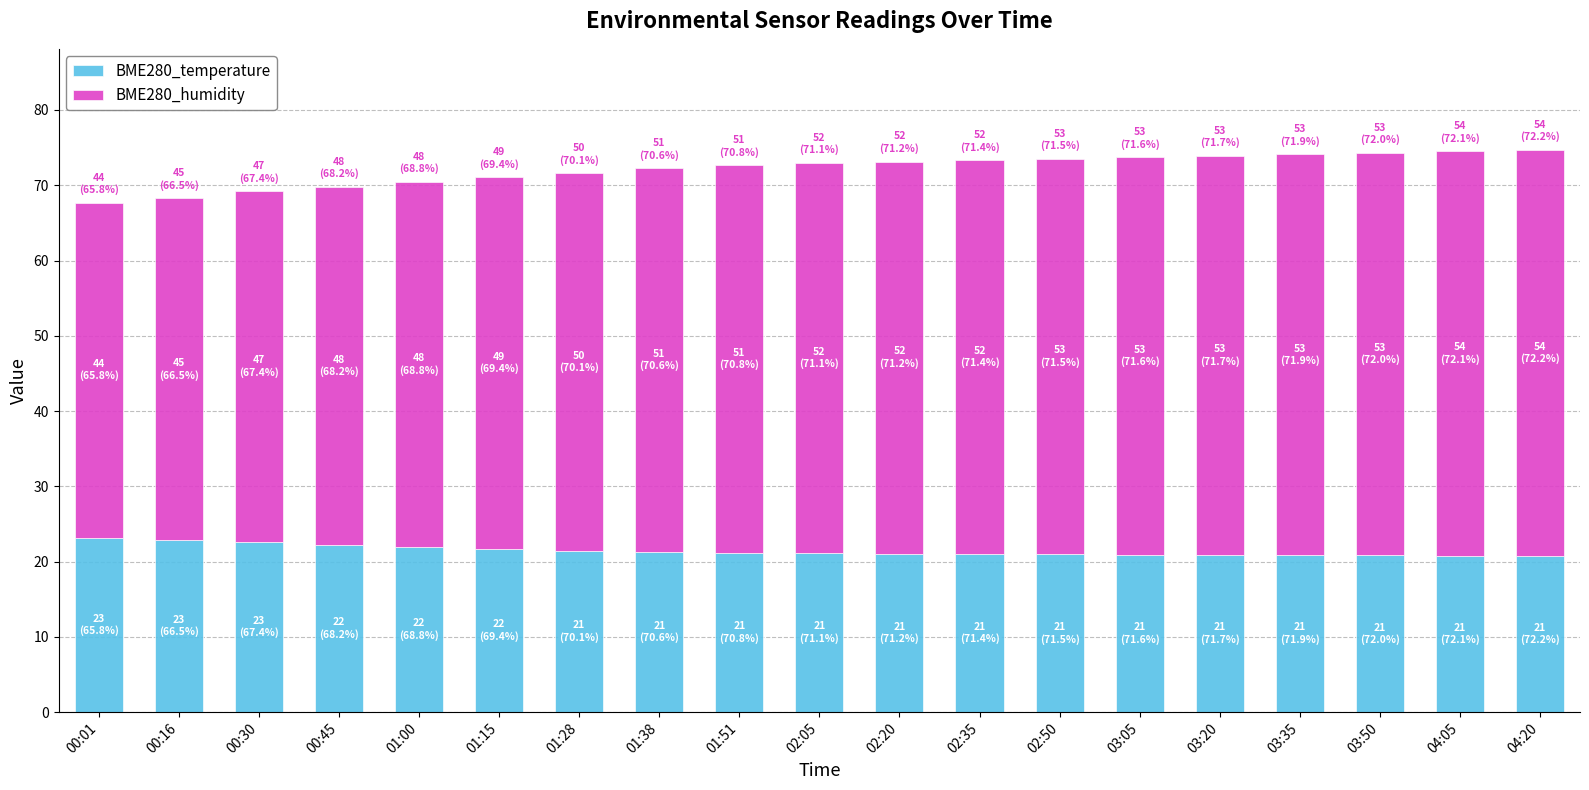

What is the sum of all BME280_temperature values?

407.5